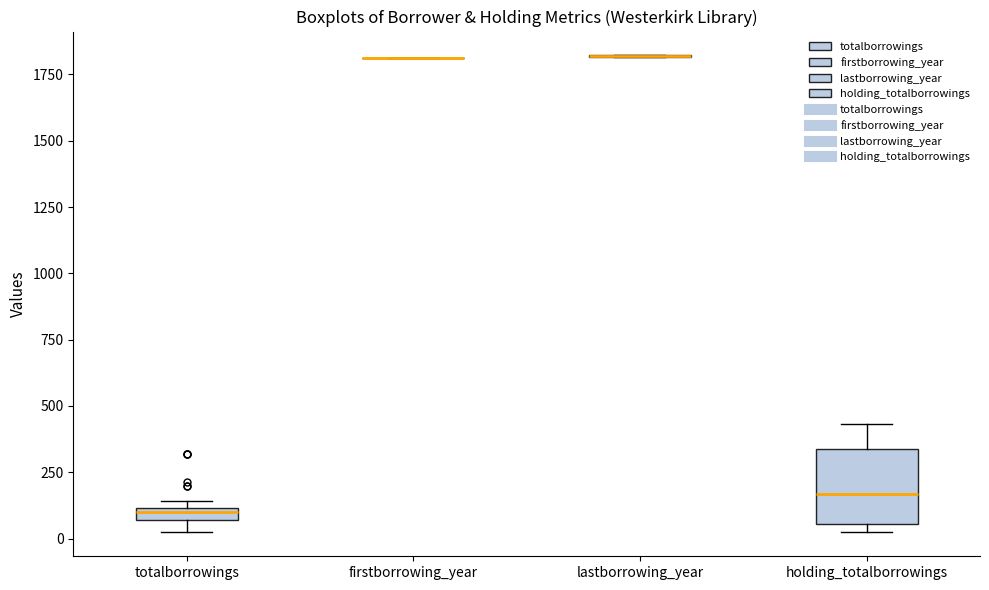

Where is the upper edge of the box for totalborrowings on the y-axis? The values are not printed on the chart, so give them approximately, as read against the axis.

100